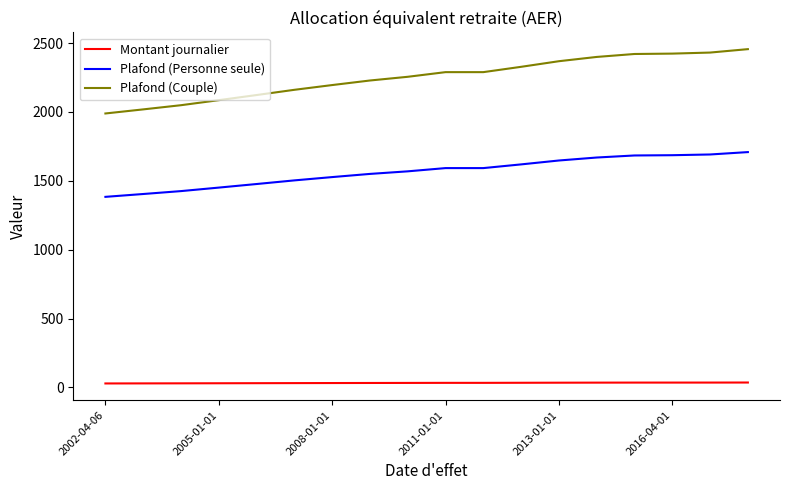

Count the number of categories in the chart.

18